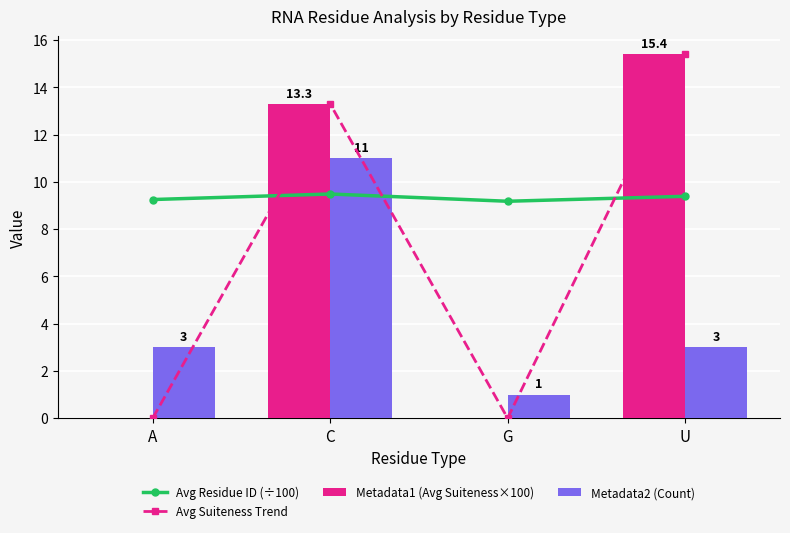

At which label does Metadata1 (Avg Suiteness×100) first exceed 13?

C